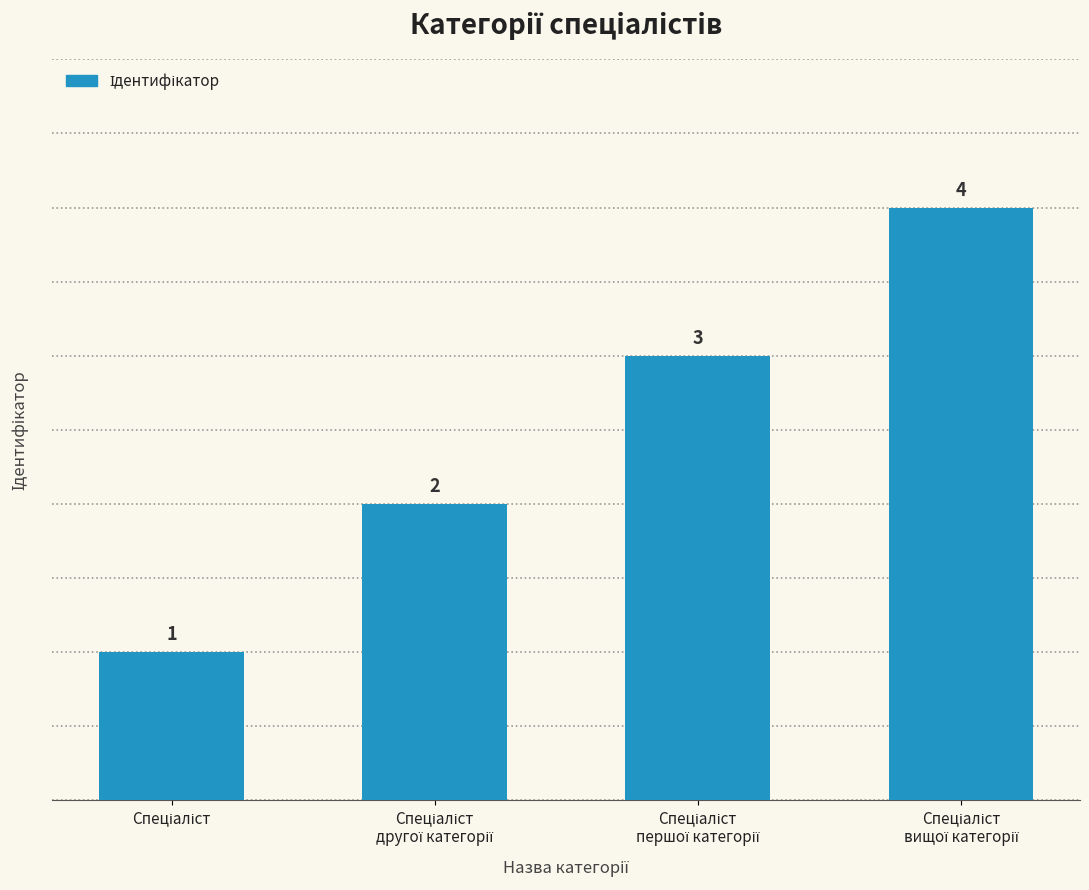

Count the values in the range 2 to 4.

3